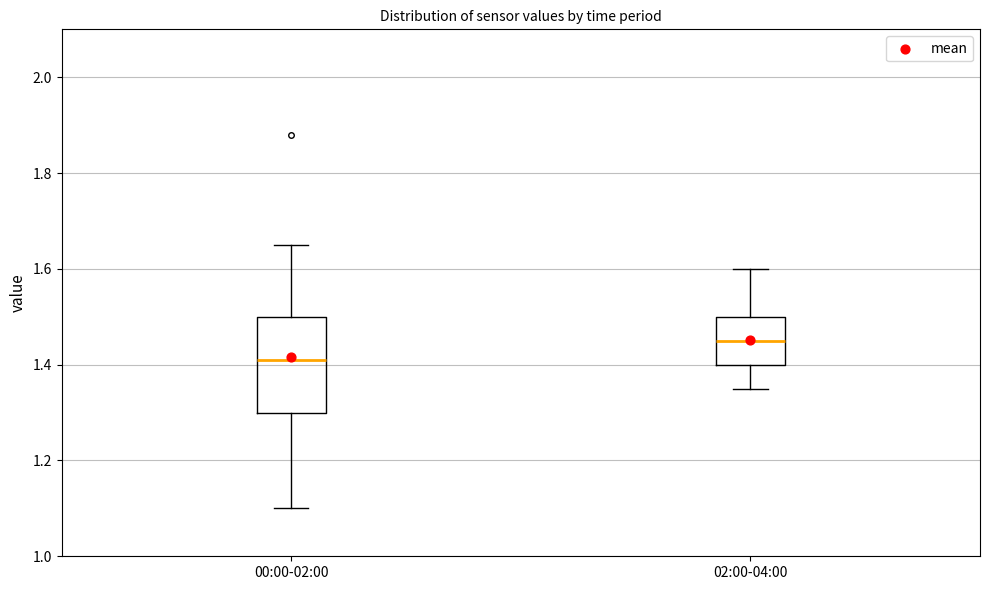

Reading left to right, transcribe this box plot: for each box, give where its median line is, the range the box spans, and where its two whiskers end, as read against the y-axis. The values are not printed on the chart, so give them approximately, as read against the axis.

00:00-02:00: median 1.42, box 1.30 to 1.50, whiskers 1.10 to 1.66
02:00-04:00: median 1.46, box 1.40 to 1.50, whiskers 1.36 to 1.60